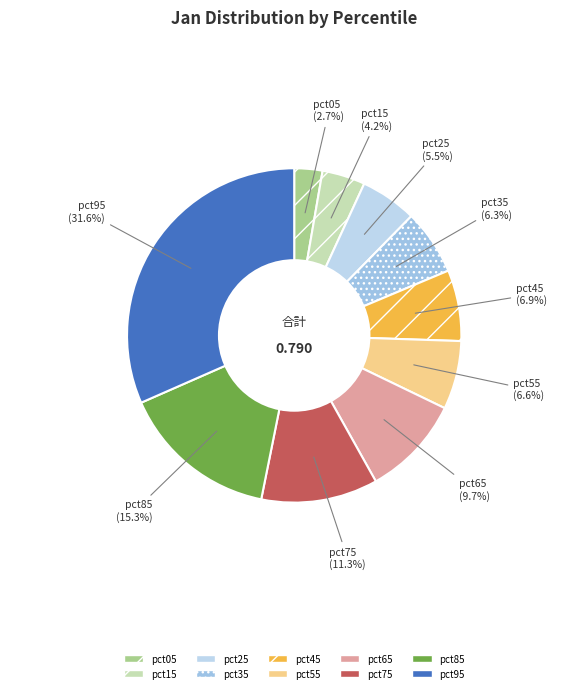

Which has a higher value, pct65 or pct55?

pct65